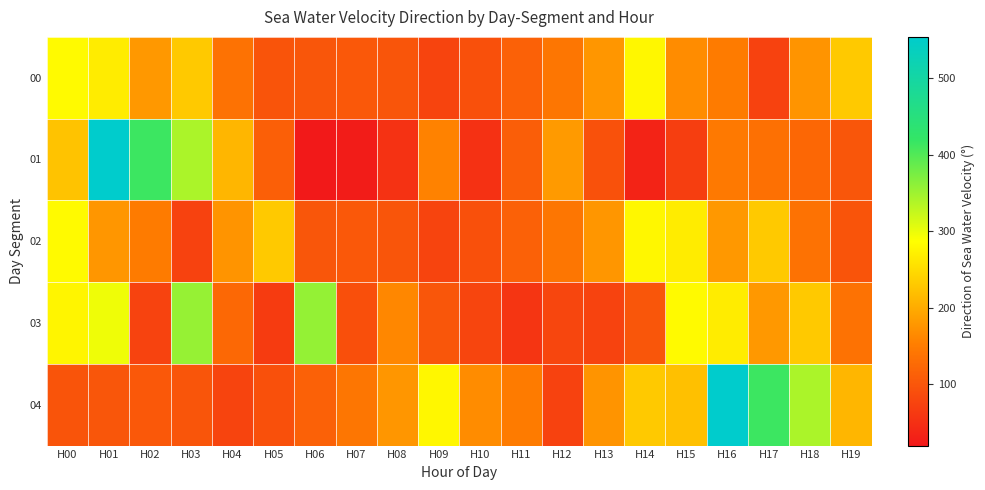

Which series changed the most between H09 and H16?

04